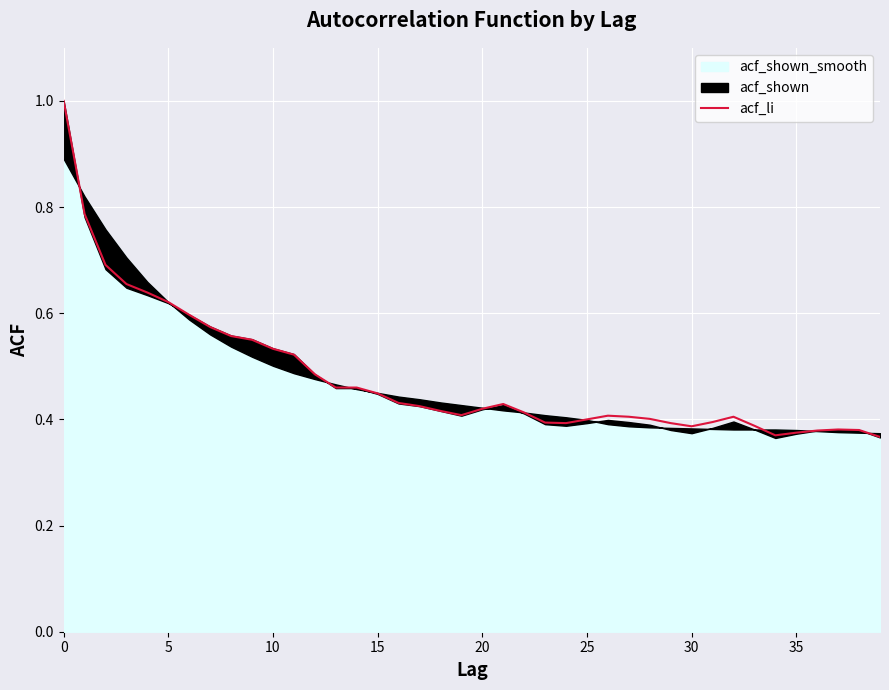

The value at 20 is 0.6. True or false?

False